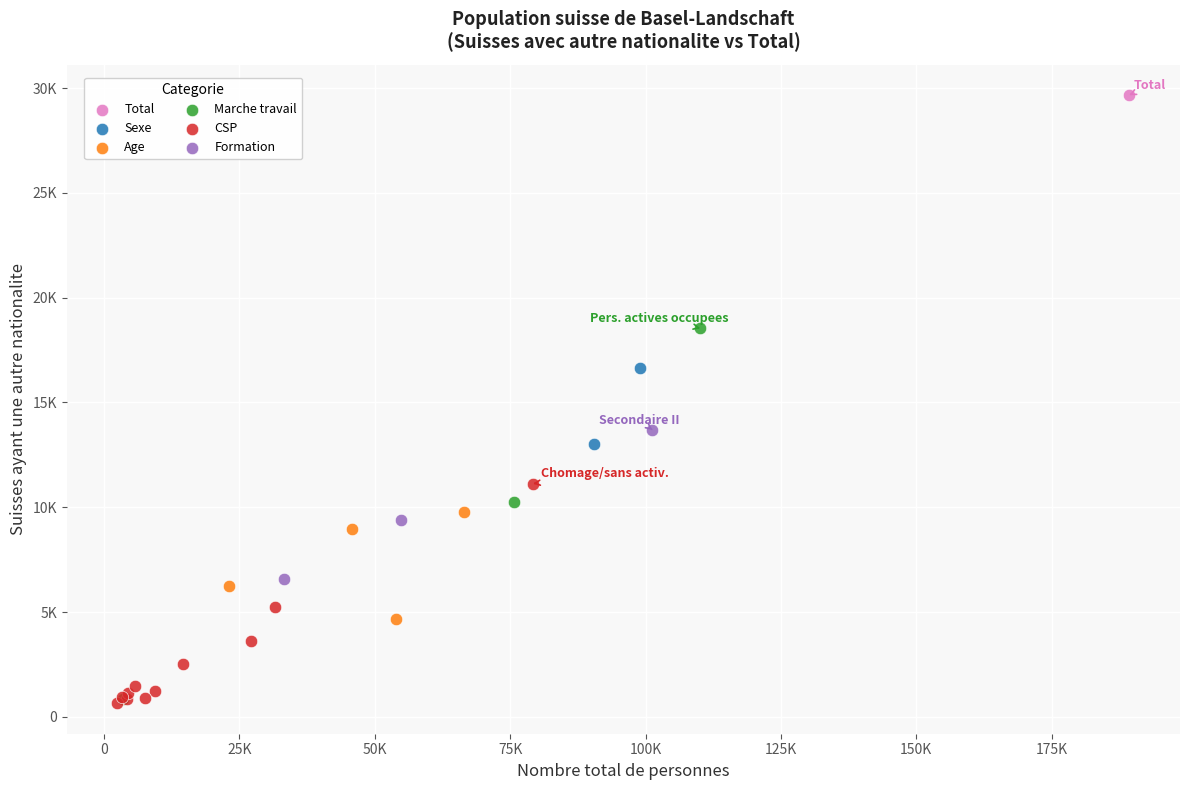

What are all the series names shown in the legend?

Total, Sexe, Age, Marche travail, CSP, Formation